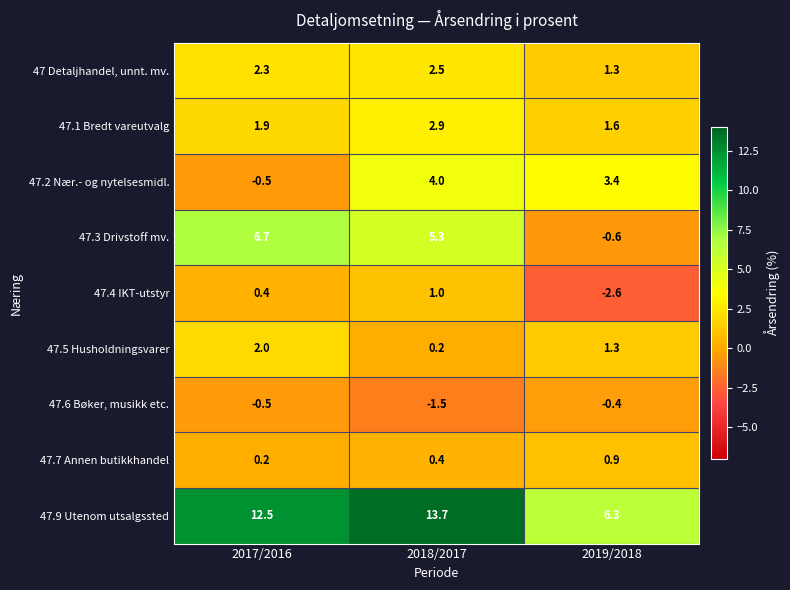

Reading left to right, list all the values displayed in this chart.

47 Detaljhandel, unnt. mv.: 2017/2016=2.3	2018/2017=2.5	2019/2018=1.3
47.1 Bredt vareutvalg: 2017/2016=1.9	2018/2017=2.9	2019/2018=1.6
47.2 Nær.- og nytelsesmidl.: 2017/2016=-0.5	2018/2017=4.0	2019/2018=3.4
47.3 Drivstoff mv.: 2017/2016=6.7	2018/2017=5.3	2019/2018=-0.6
47.4 IKT-utstyr: 2017/2016=0.4	2018/2017=1.0	2019/2018=-2.6
47.5 Husholdningsvarer: 2017/2016=2.0	2018/2017=0.2	2019/2018=1.3
47.6 Bøker, musikk etc.: 2017/2016=-0.5	2018/2017=-1.5	2019/2018=-0.4
47.7 Annen butikkhandel: 2017/2016=0.2	2018/2017=0.4	2019/2018=0.9
47.9 Utenom utsalgssted: 2017/2016=12.5	2018/2017=13.7	2019/2018=6.3